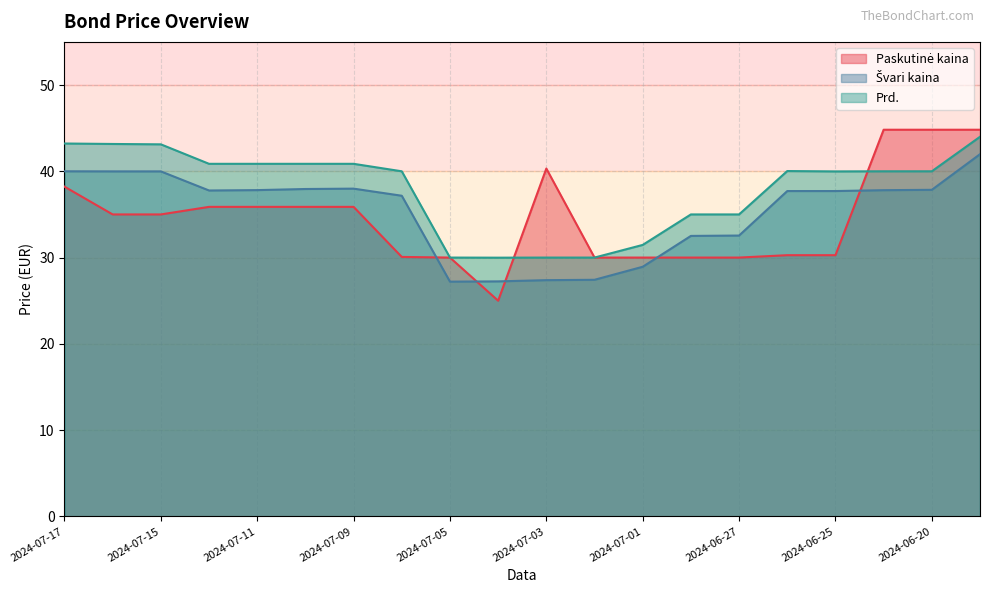

Between 2024-06-25 and 2024-06-20, which series saw the biggest shift?

Paskutinė kaina